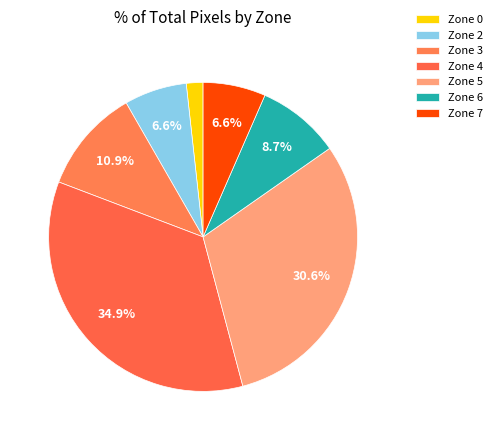

What is the ratio of the value at Zone 4 to the value at Zone 0?

20.0